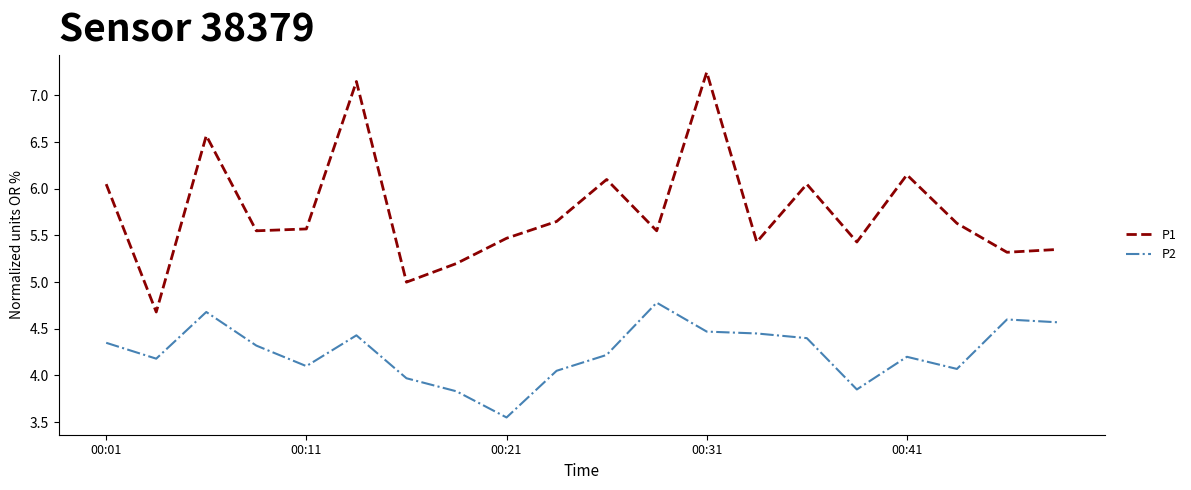

True or false: P1 and P2 cross at least once.

False